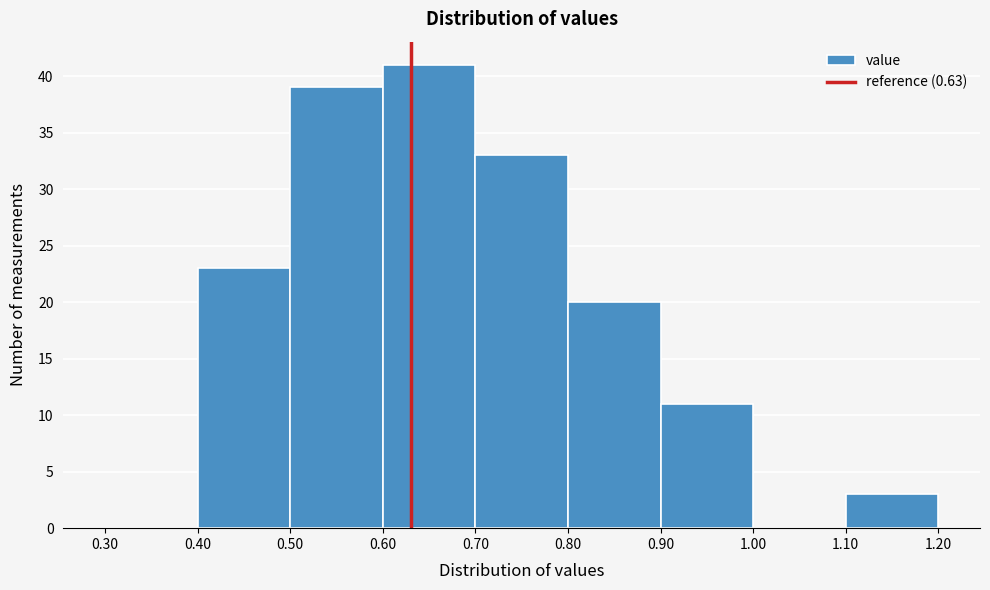

Reading left to right, transcribe this chart: for each bar, give the range it covers on the x-axis and its height. The values are not printed on the chart, so give them approximately, as read against the axis.

0.30 to 0.40: 0
0.40 to 0.50: 23
0.50 to 0.60: 39
0.60 to 0.70: 41
0.70 to 0.80: 33
0.80 to 0.90: 20
0.90 to 1.00: 11
1.00 to 1.10: 0
1.10 to 1.20: 3